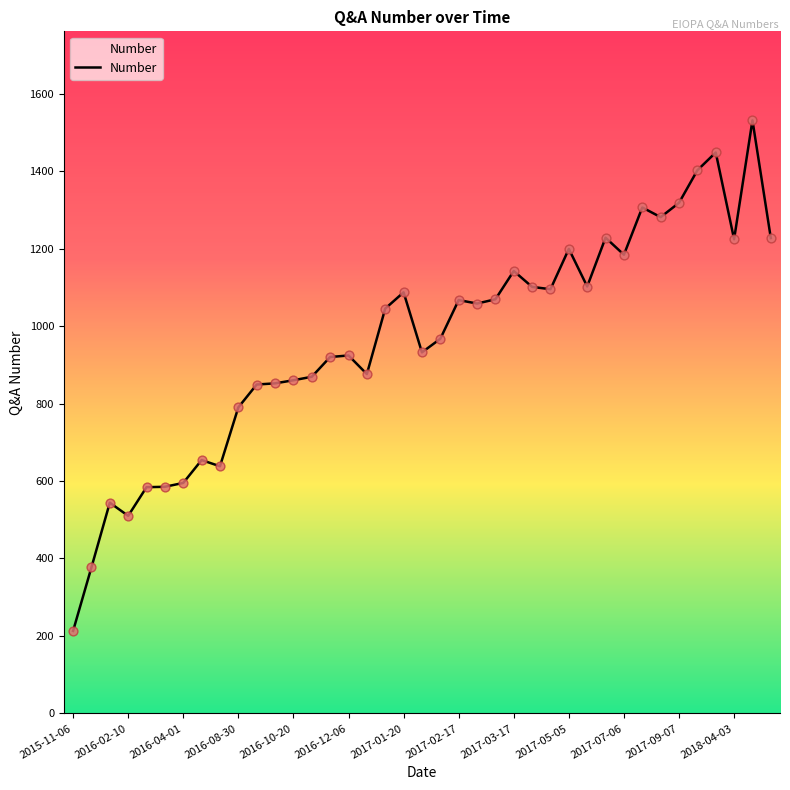

What is the greatest value displayed?

1531